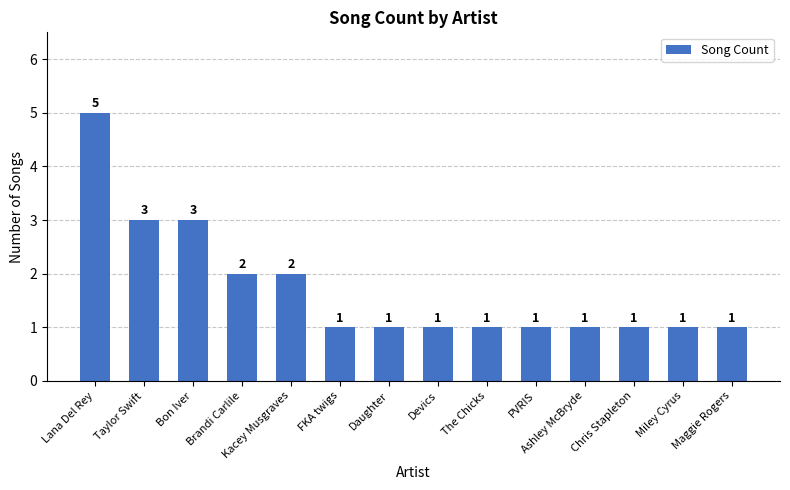

What is the label of the 6th bar from the right?

The Chicks